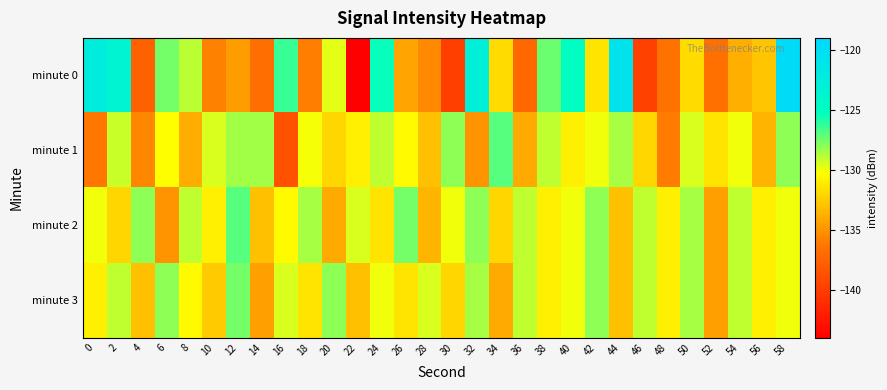

Reading right to left, extract all data points from this chart.

minute 0: 58=-119.7	56=-132.8	54=-133.8	52=-136.6	50=-131.9	48=-136.5	46=-139.7	44=-120.8	42=-131.5	40=-125.0	38=-127.3	36=-137.3	34=-131.8	32=-122.7	30=-139.9	28=-135.5	26=-134.2	24=-125.4	22=-143.9	20=-129.7	18=-136.0	16=-126.4	14=-136.7	12=-134.6	10=-135.8	8=-128.9	6=-127.6	4=-137.6	2=-123.6	0=-122.4
minute 1: 58=-128.0	56=-133.5	54=-130.0	52=-131.5	50=-129.5	48=-136.0	46=-132.0	44=-128.5	42=-130.0	40=-131.0	38=-129.0	36=-134.0	34=-127.0	32=-135.0	30=-128.0	28=-133.0	26=-130.5	24=-129.0	22=-131.0	20=-132.0	18=-130.1	16=-138.7	14=-128.4	12=-128.4	10=-129.5	8=-133.9	6=-130.3	4=-135.6	2=-129.2	0=-136.4
minute 2: 58=-130.0	56=-131.0	54=-129.0	52=-134.5	50=-128.5	48=-131.0	46=-129.0	44=-133.0	42=-128.0	40=-130.0	38=-131.0	36=-129.0	34=-132.0	32=-128.0	30=-130.0	28=-133.5	26=-127.5	24=-131.5	22=-129.5	20=-134.0	18=-128.5	16=-130.5	14=-133.0	12=-127.0	10=-131.0	8=-129.0	6=-135.0	4=-128.0	2=-132.0	0=-130.0
minute 3: 58=-130.0	56=-131.0	54=-129.0	52=-134.5	50=-128.5	48=-131.0	46=-129.0	44=-133.0	42=-128.0	40=-130.0	38=-131.0	36=-129.0	34=-134.0	32=-128.5	30=-132.0	28=-129.5	26=-131.5	24=-130.0	22=-133.0	20=-128.0	18=-131.5	16=-129.5	14=-134.5	12=-127.5	10=-132.5	8=-130.5	6=-128.0	4=-133.0	2=-129.0	0=-131.0